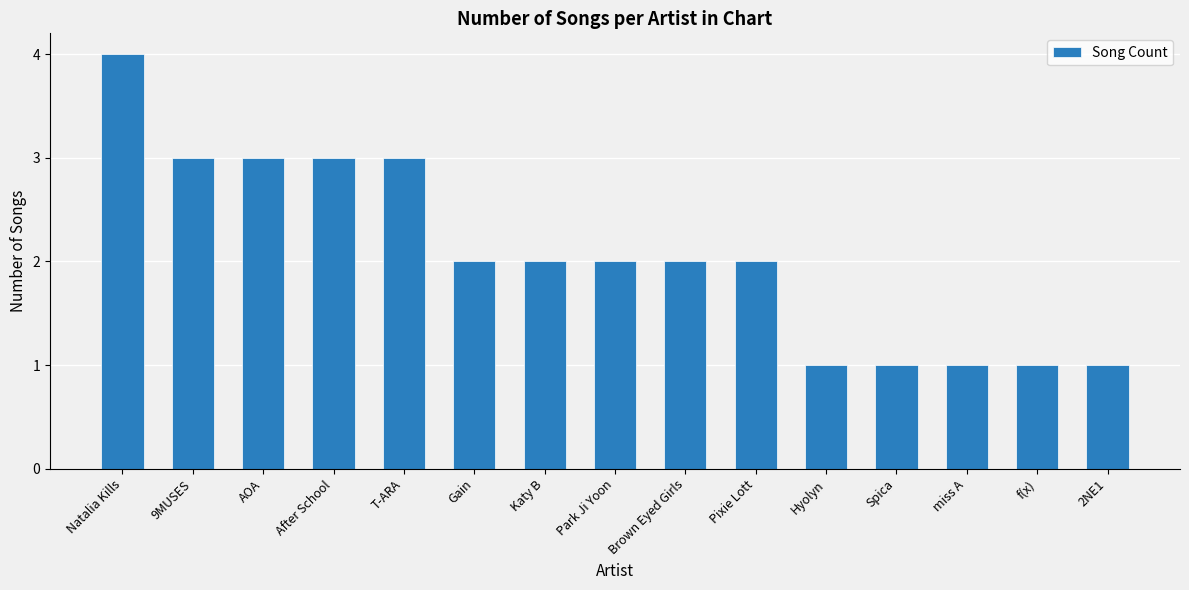

Reading left to right, extract all data points from this chart.

4	3	3	3	3	2	2	2	2	2	1	1	1	1	1